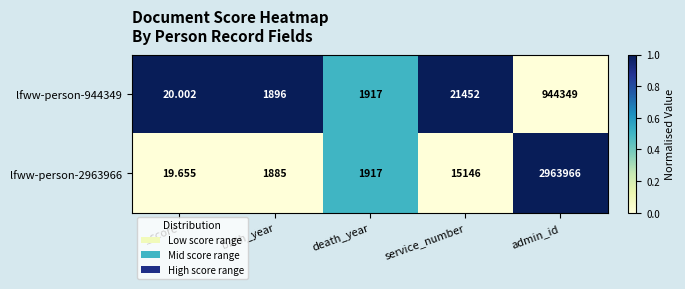

Is the value of lfww-person-944349 at birth_year greater than the value of lfww-person-2963966 at death_year?

No